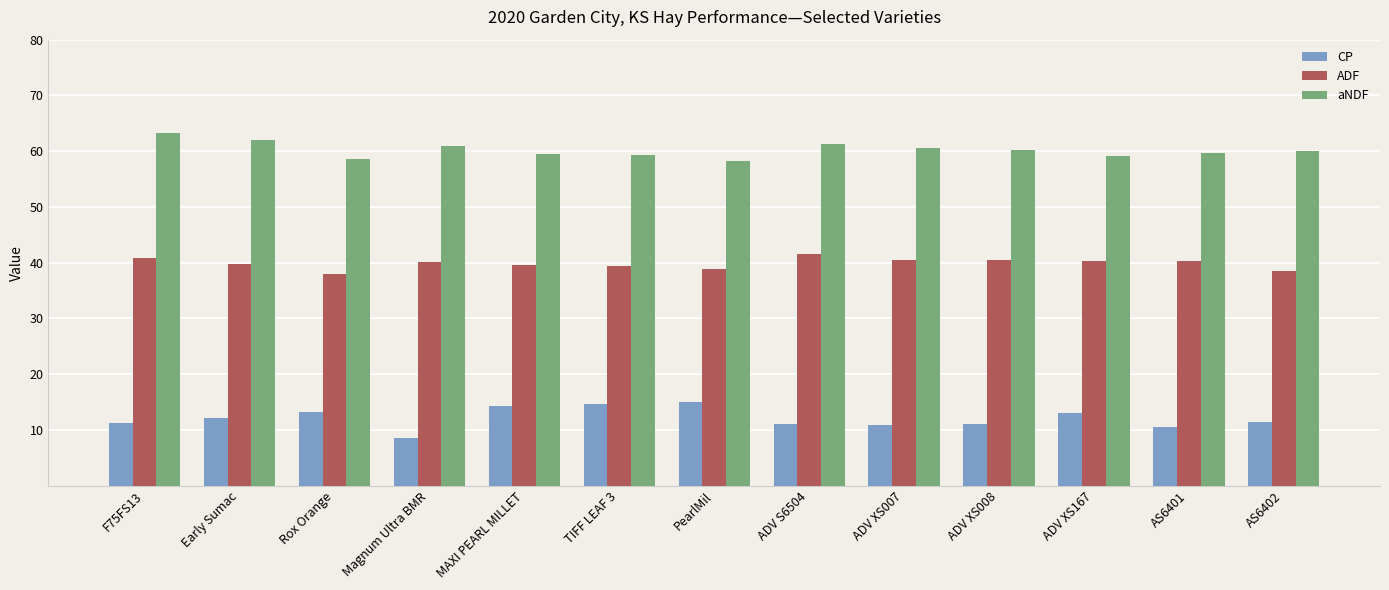

At ADV S6504, list the series in order from largest to smallest.

aNDF, ADF, CP